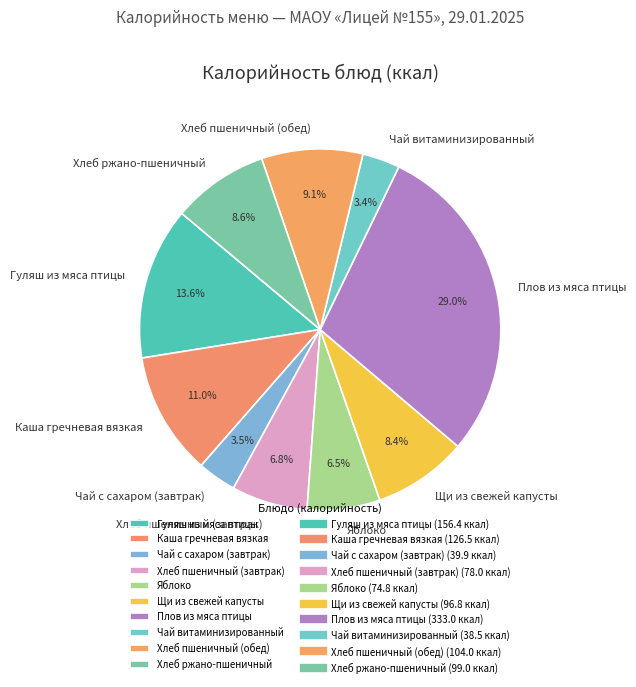

What is the largest slice in the pie chart?

Плов из мяса птицы